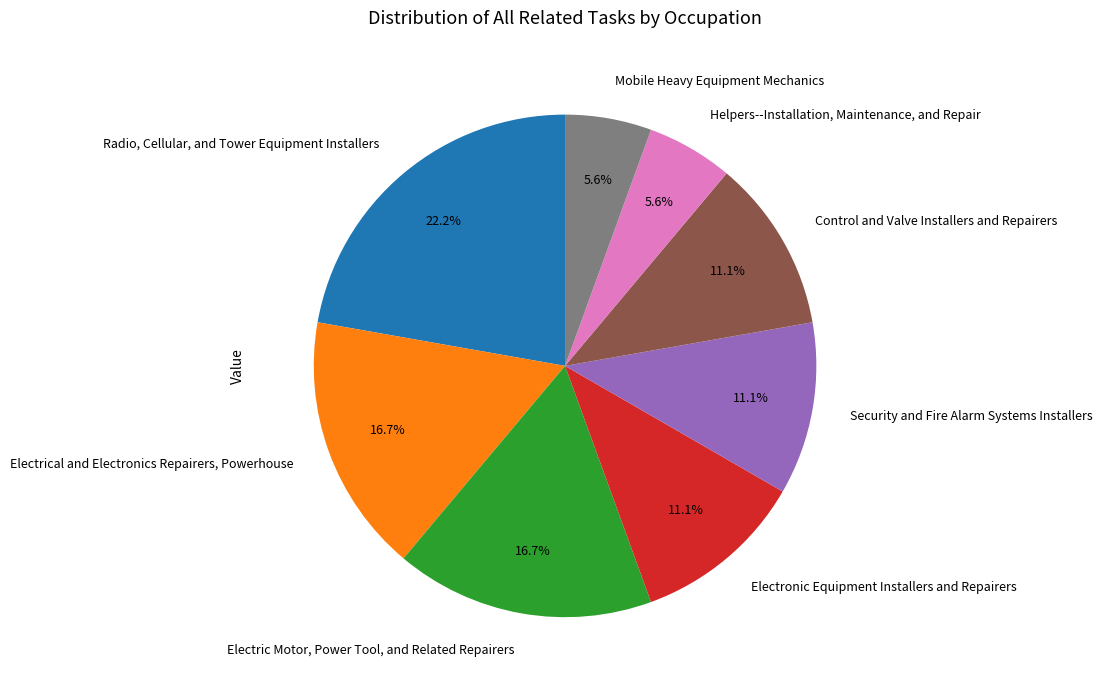

What is the ratio of the value at Security and Fire Alarm Systems Installers to the value at Electrical and Electronics Repairers, Powerhouse?

0.7